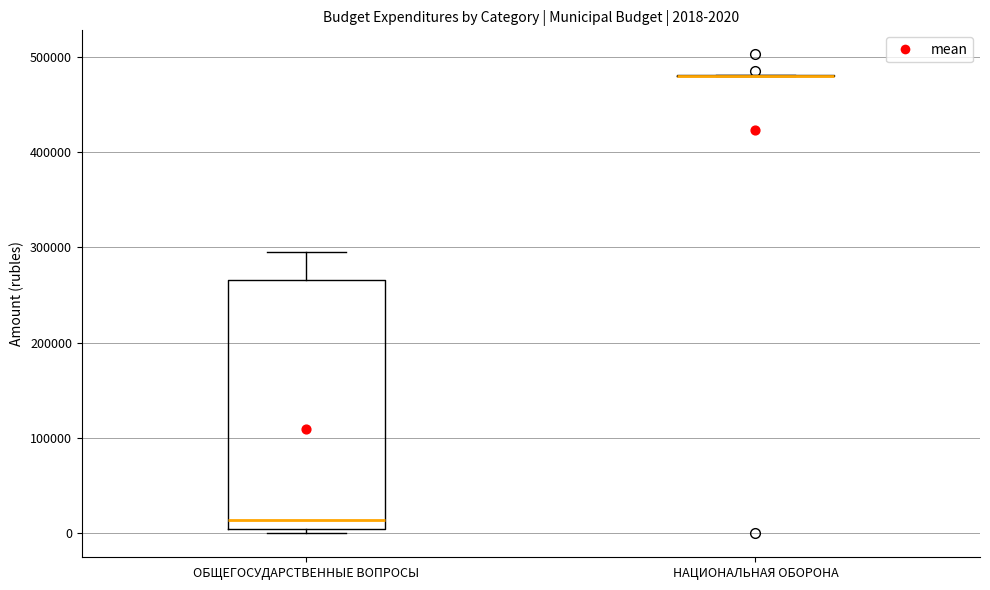

Which box is the tallest, from its lower edge to its upper edge?

ОБЩЕГОСУДАРСТВЕННЫЕ ВОПРОСЫ